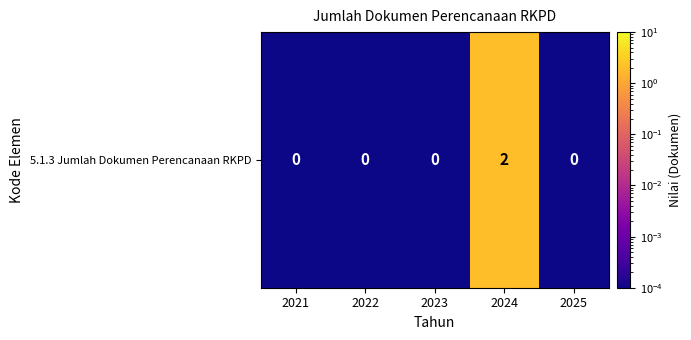

At which category does the chart reach its minimum across all series?

2021